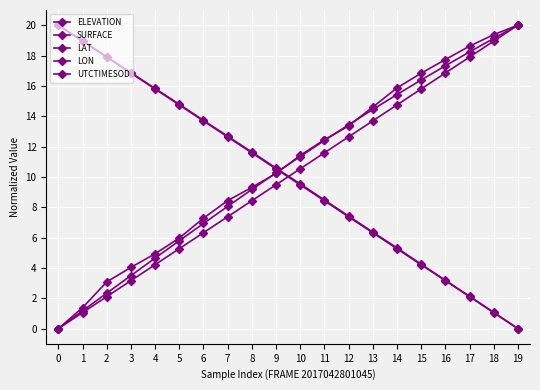

Which series has the largest total across all categories?

SURFACE